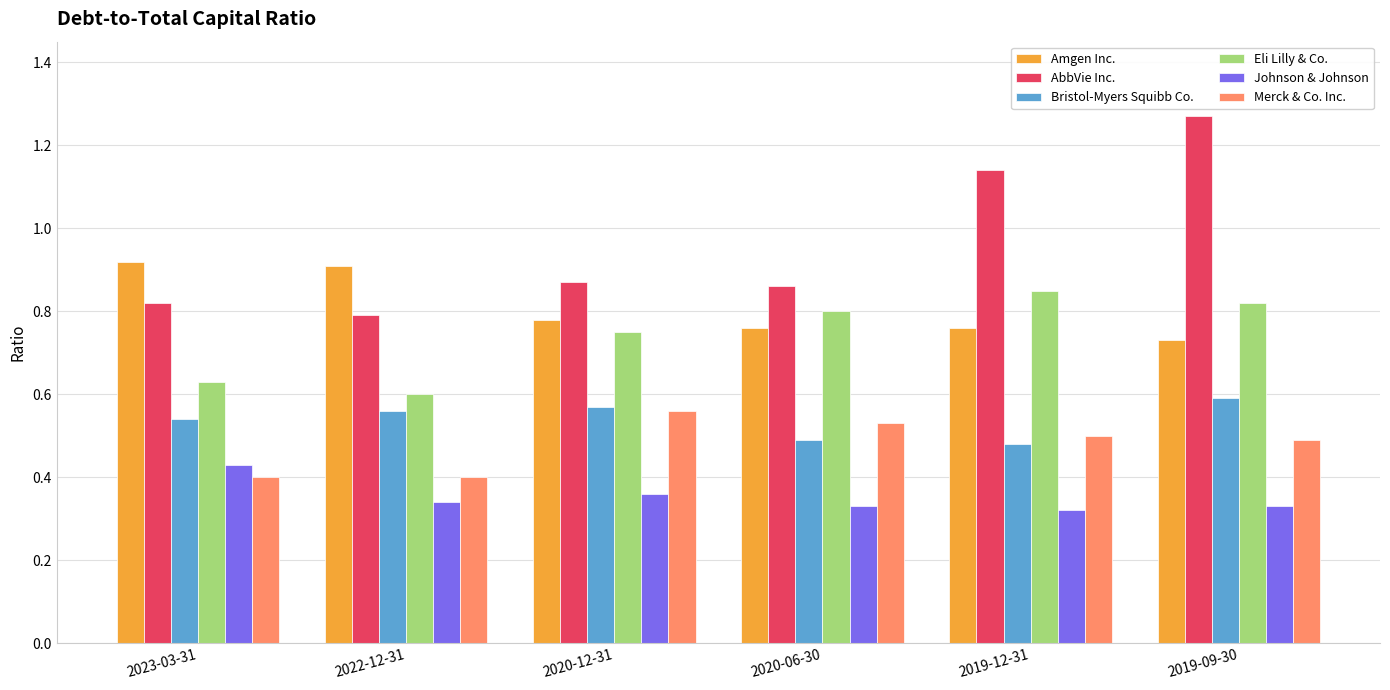

What position from the right is 2019-12-31?

2